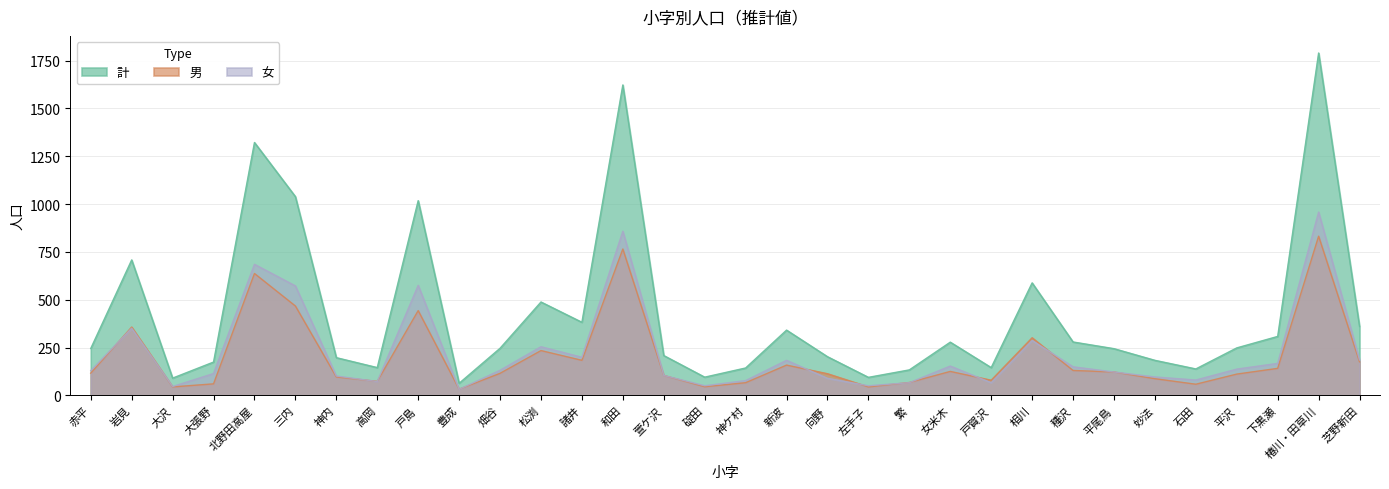

What is the difference between the 女 values at 松渕 and 神内?

153